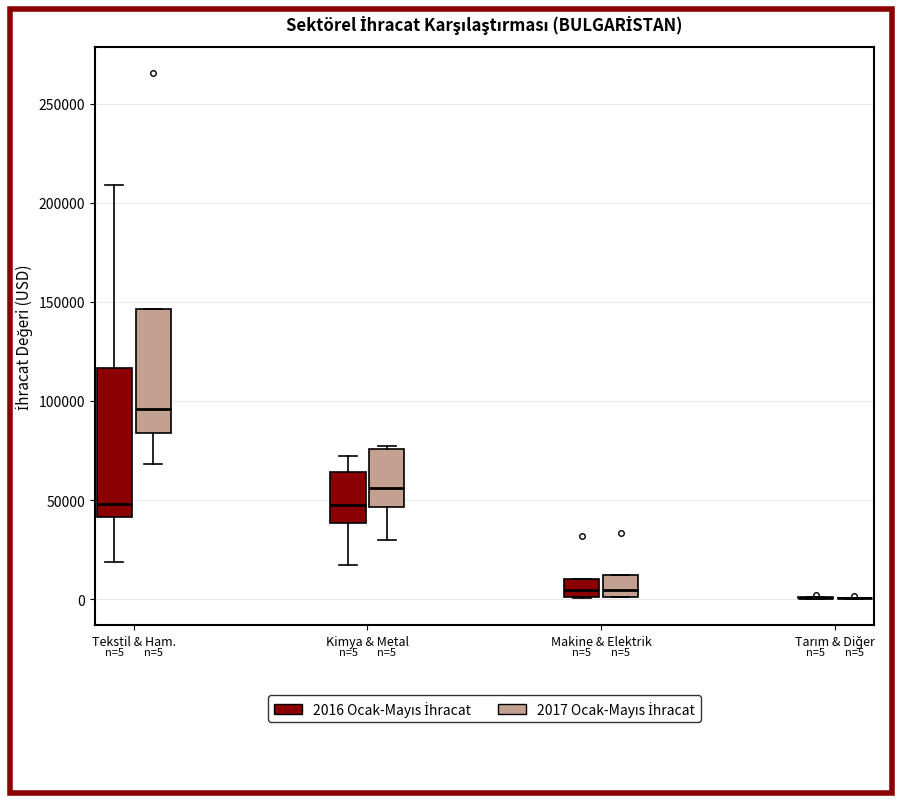

Comparing the boxes themselves (not the whiskers), which one is the tallest?

Tekstil & Ham. (2016 Ocak-Mayıs İhracat)